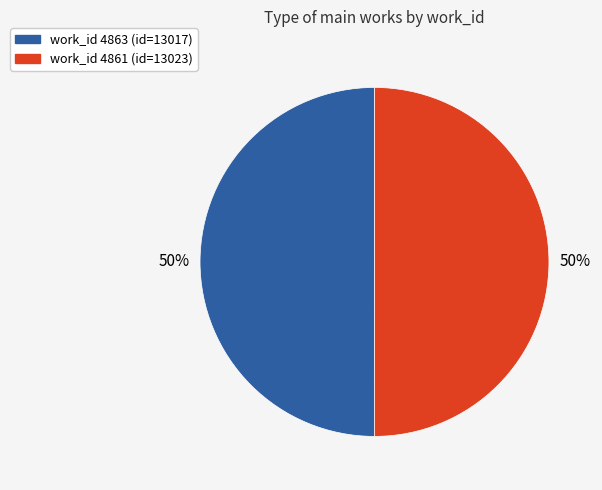

To the nearest percent, what is the average slice percentage?

50%